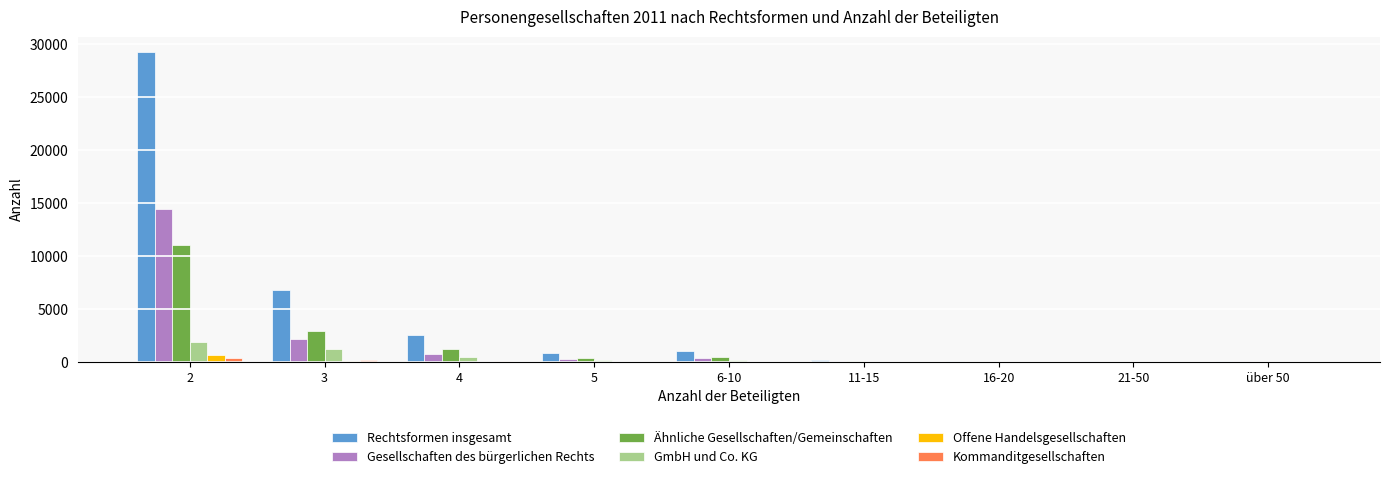

What is the sum of all Kommanditgesellschaften values?

627